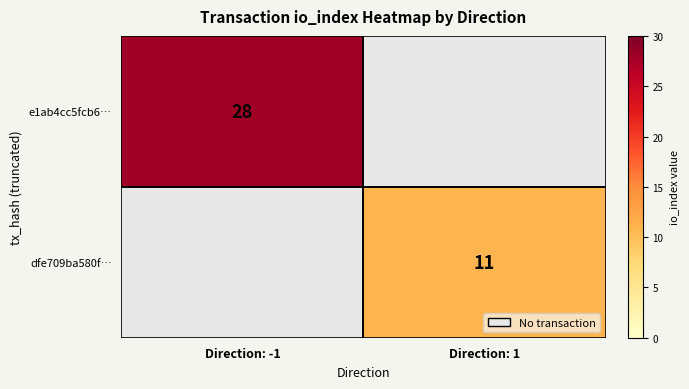

The e1ab4cc5fcb6… series shows 28 at Direction: -1. True or false?

True